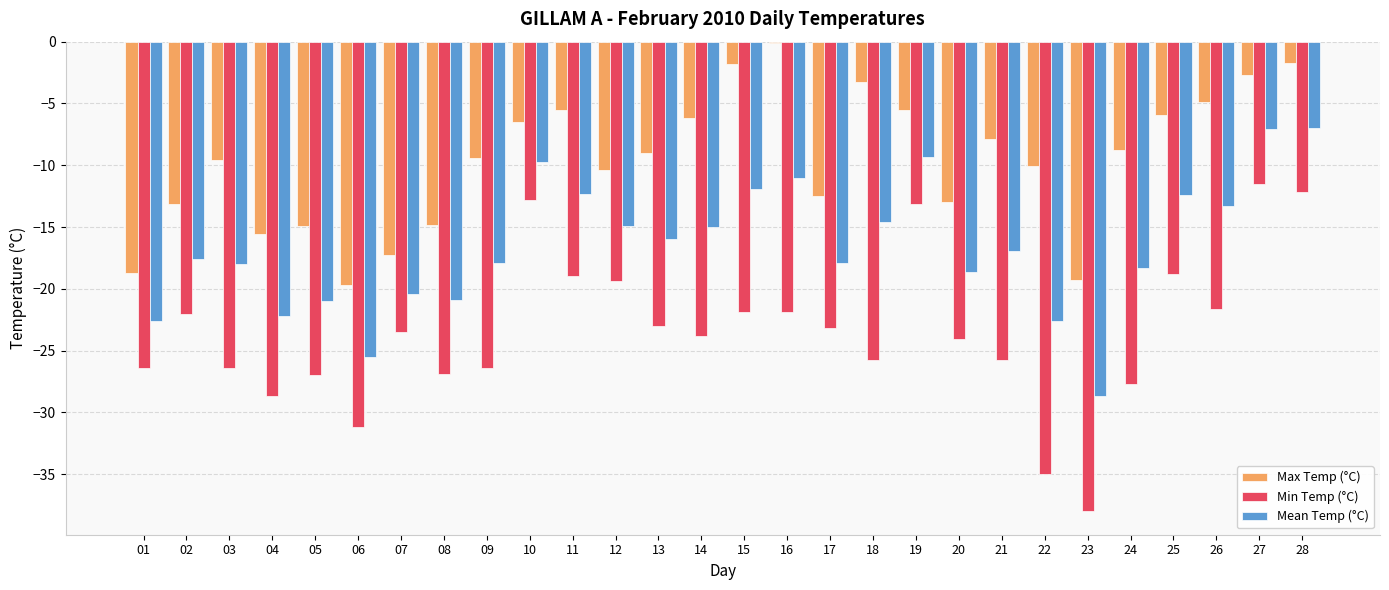

Does the chart contain stacked bars?

No